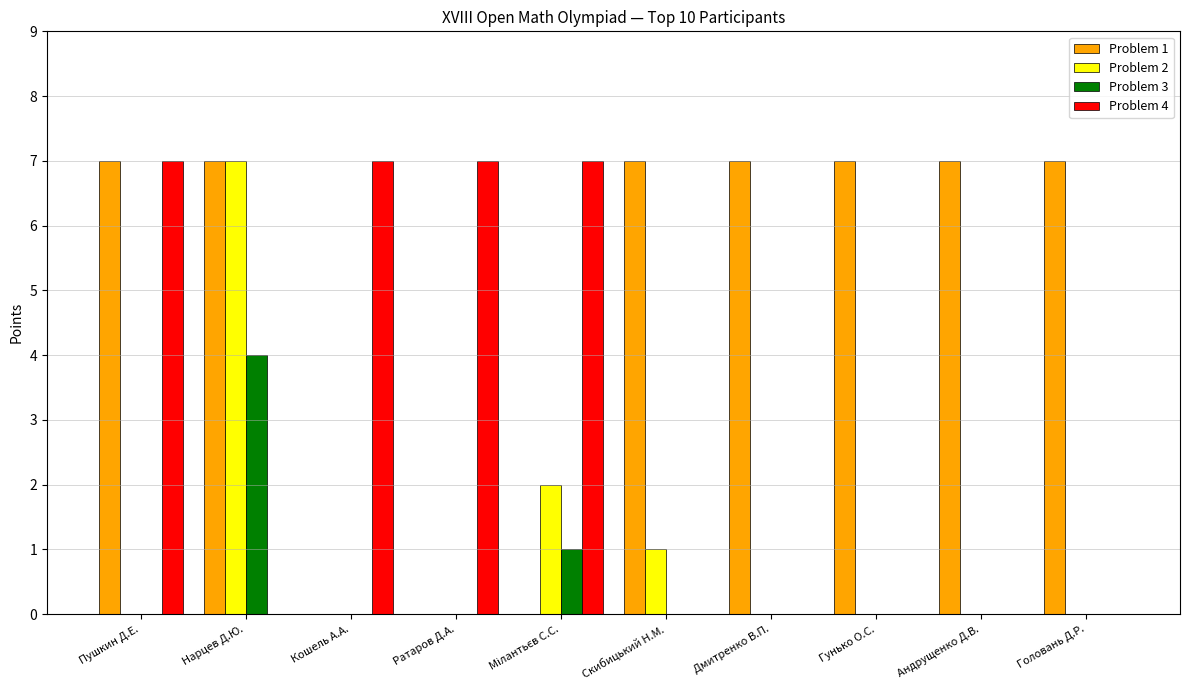

Reading left to right, transcribe all the data shown in this chart.

Problem 1: 7	7	0	0	0	7	7	7	7	7
Problem 2: 0	7	0	0	2	1	0	0	0	0
Problem 3: 0	4	0	0	1	0	0	0	0	0
Problem 4: 7	0	7	7	7	0	0	0	0	0